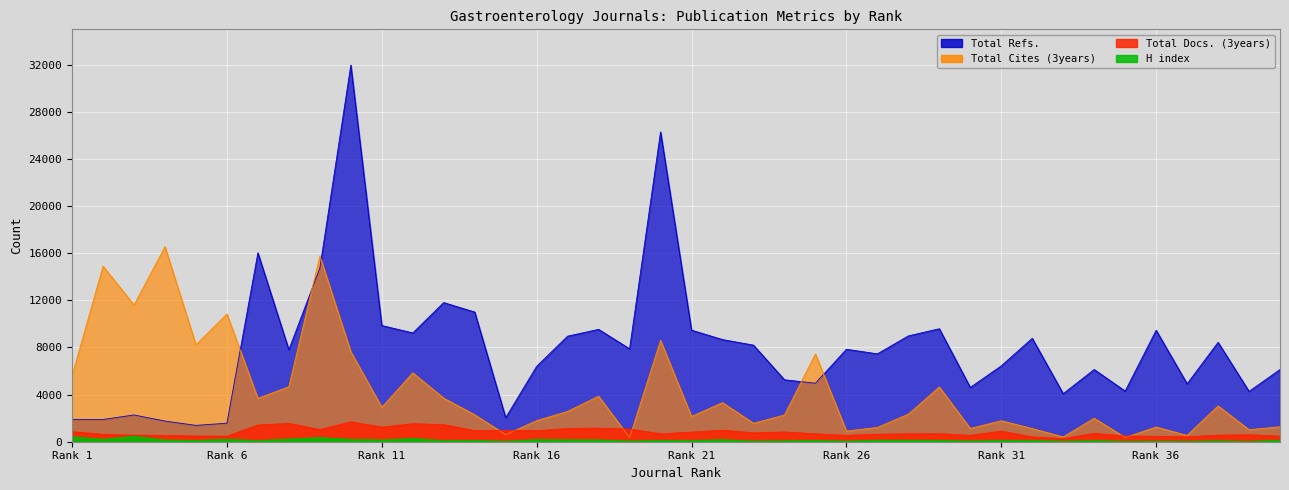

At which label does Total Cites (3years) first exceed 2576?

Rank 1